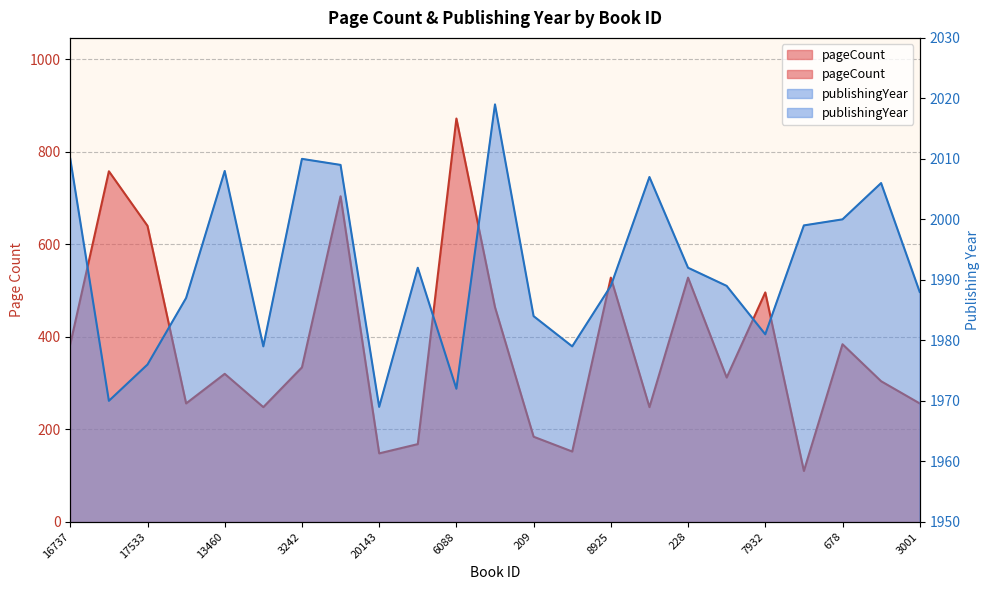

At which category is the sum across all series the highest?

6088